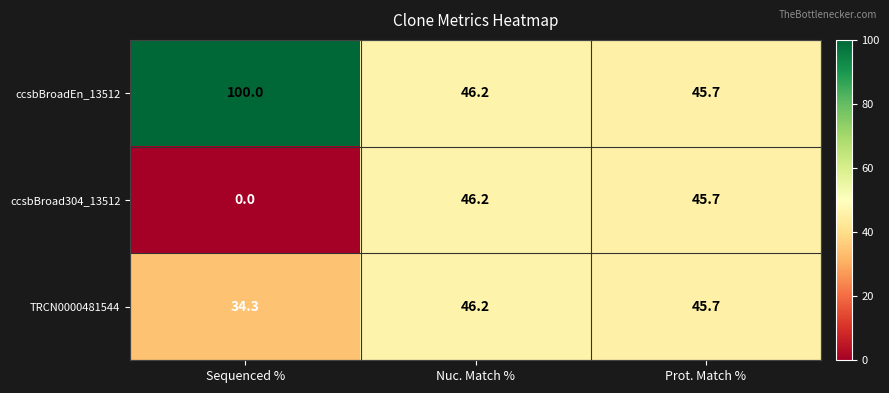

Reading right to left, list all the values displayed in this chart.

ccsbBroadEn_13512: 45.7	46.2	100.0
ccsbBroad304_13512: 45.7	46.2	0.0
TRCN0000481544: 45.7	46.2	34.3